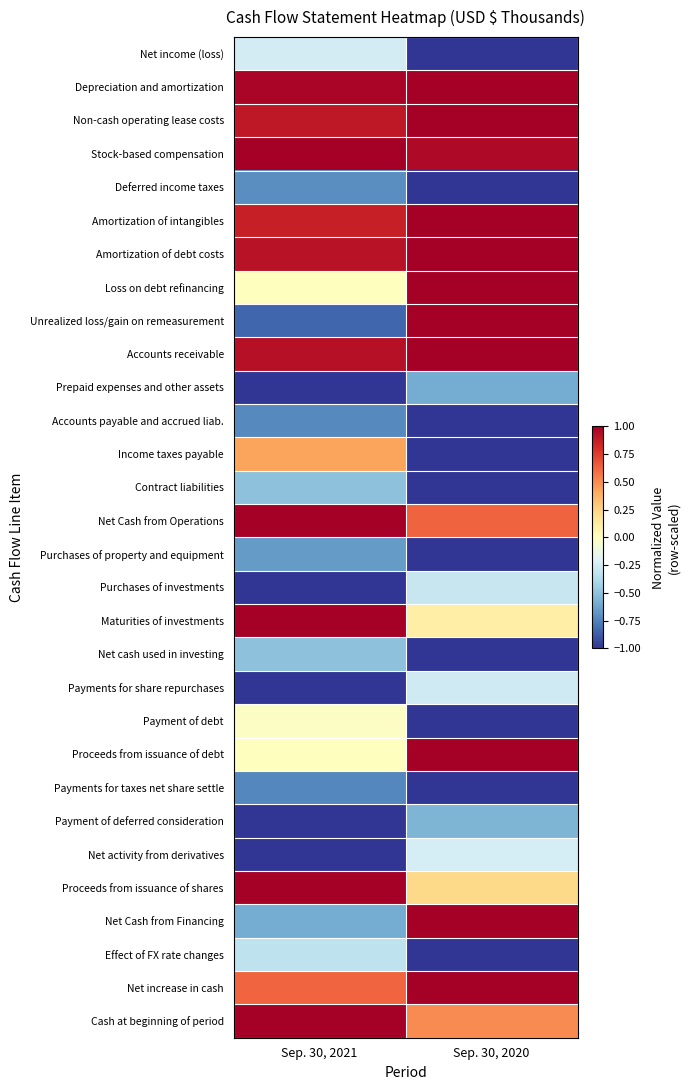

What is the minimum value shown in the chart?

-1.0